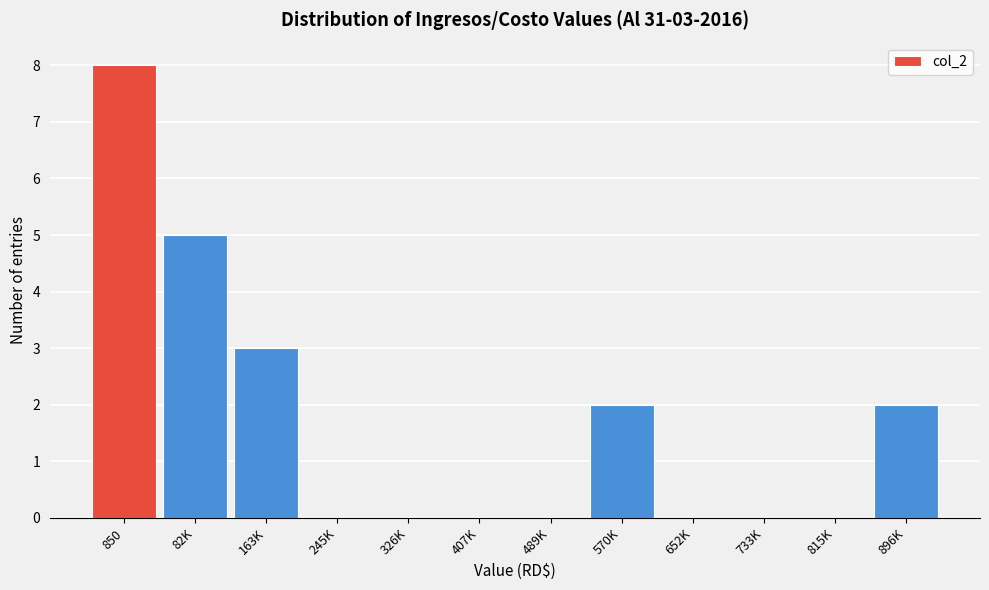

Reading left to right, transcribe all the data shown in this chart.

850=8	82K=5	163K=3	245K=0	326K=0	407K=0	489K=0	570K=2	652K=0	733K=0	815K=0	896K=2